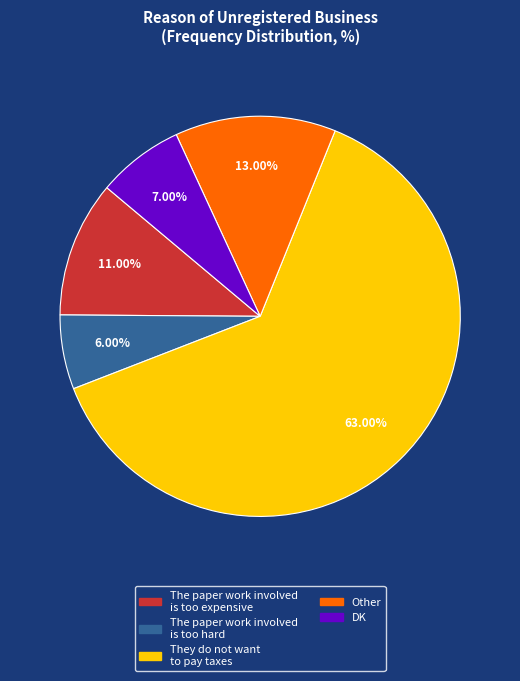

Is there any slice that represents more than half of the pie?

Yes